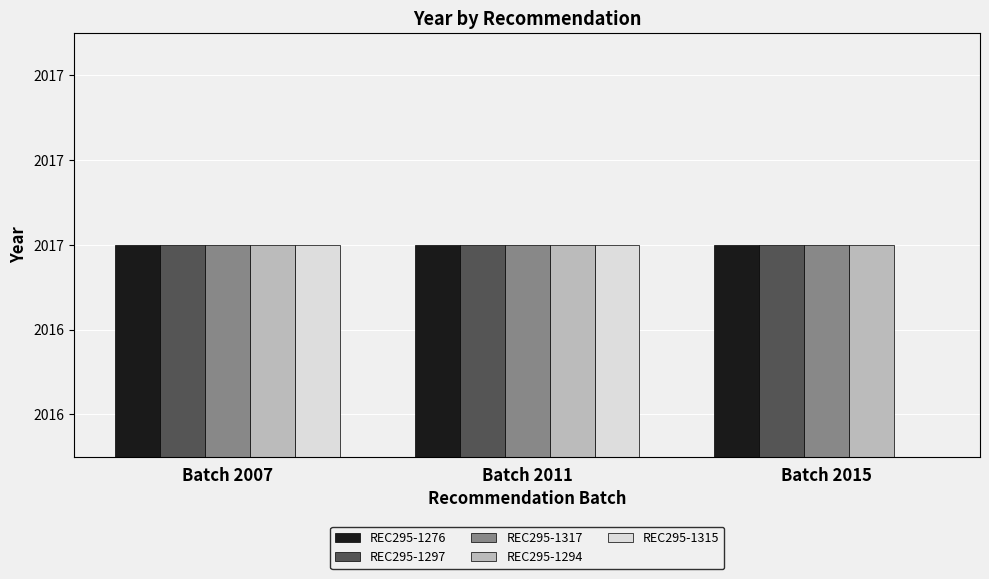

Where is REC295-1297 nearest to the value 2017?

Batch 2007